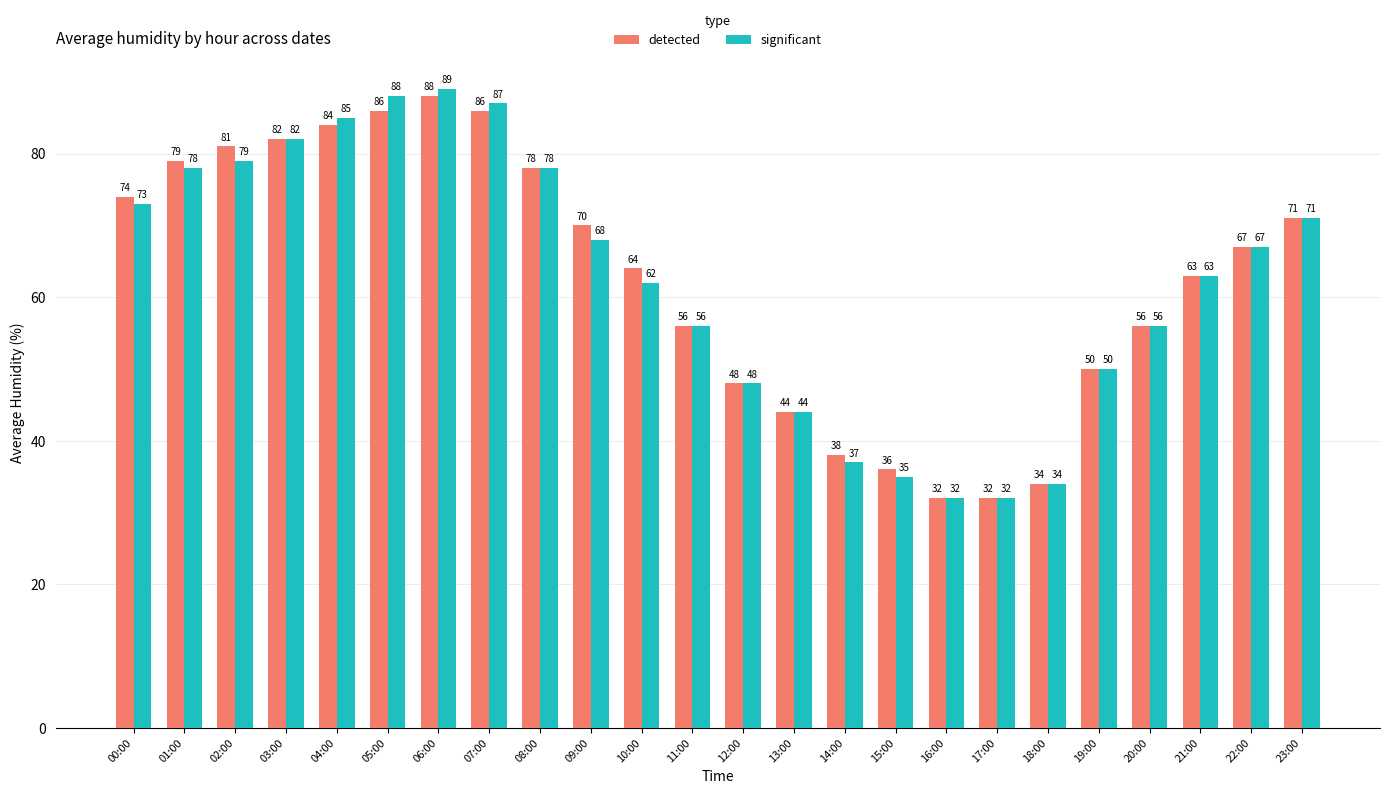

Count the number of categories in the chart.

24